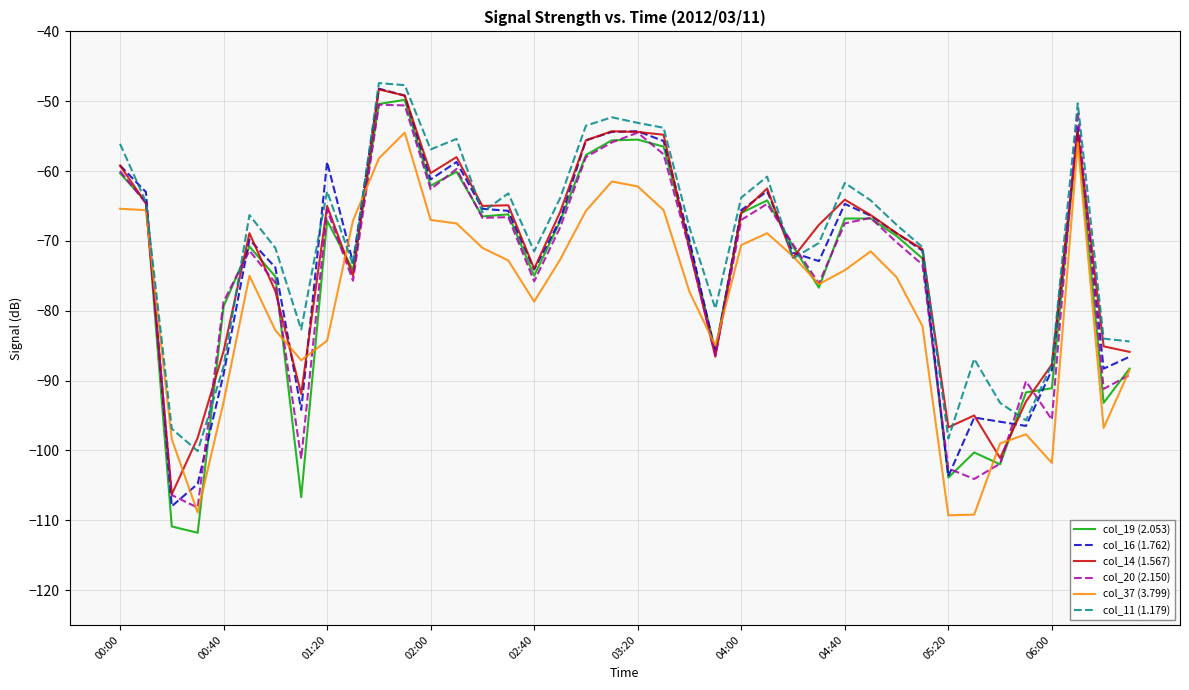

Which series has the widest spread of values?

col_19 (2.053)